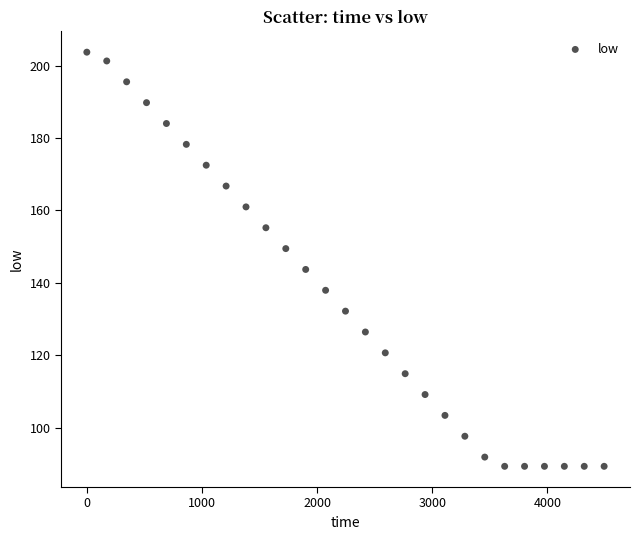

What is the range of Y values (max minus min)?

114.4